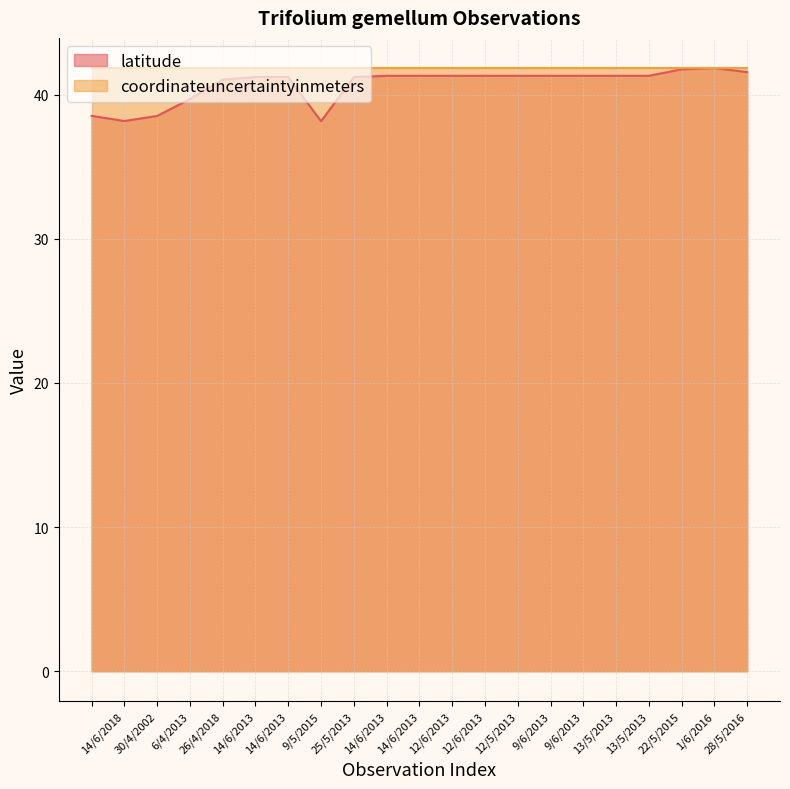

The chart shows a value of 73.6 at 9/6/2013. True or false?

False